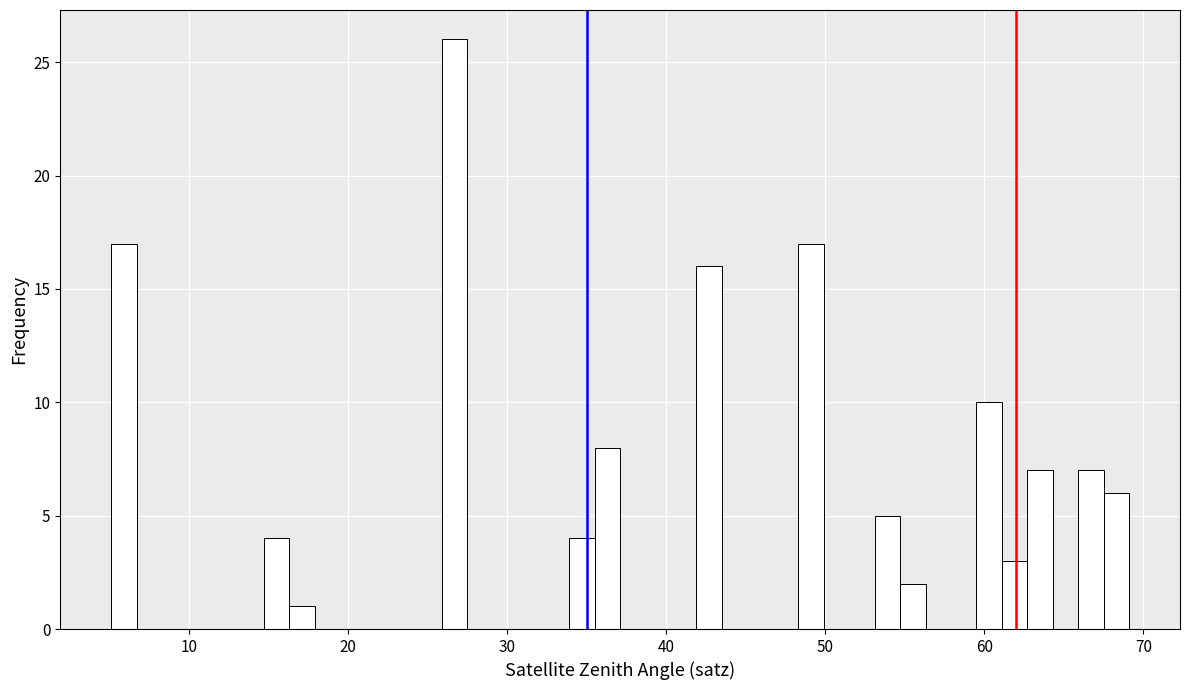

Around what value on the x-axis is the tallest bar? Give the approximate position of its centre, as read against the axis.

27